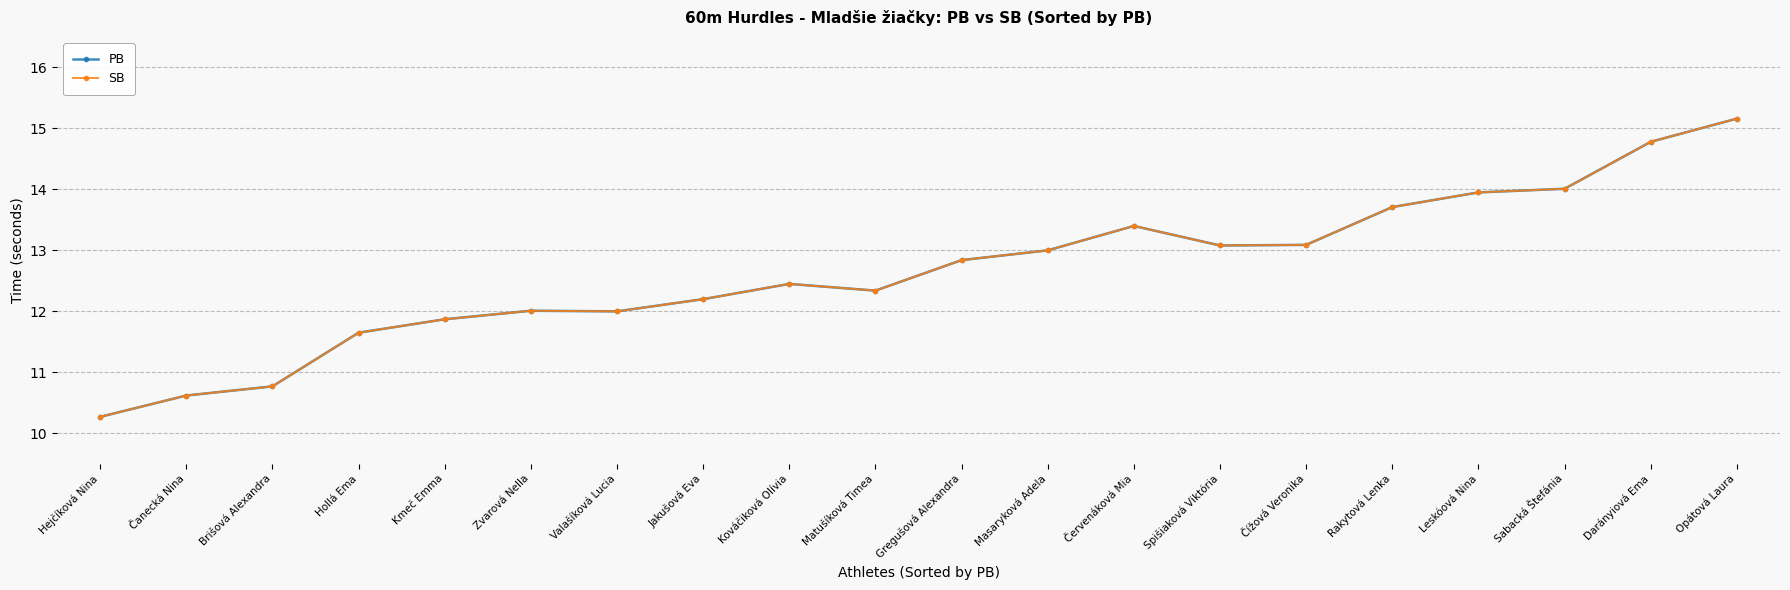

Where is the first local maximum for PB?

Zvarová Nella